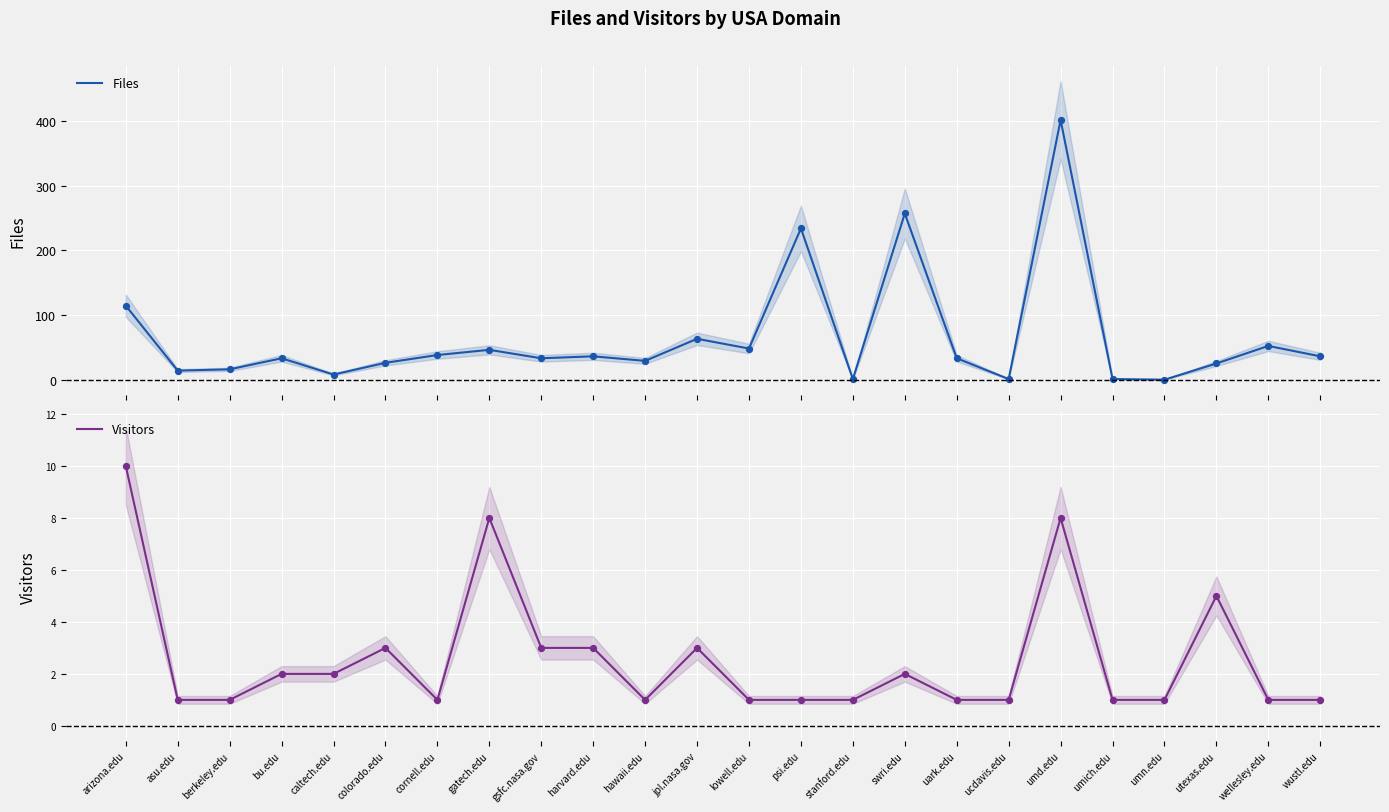

At which category is the sum across all series the highest?

umd.edu